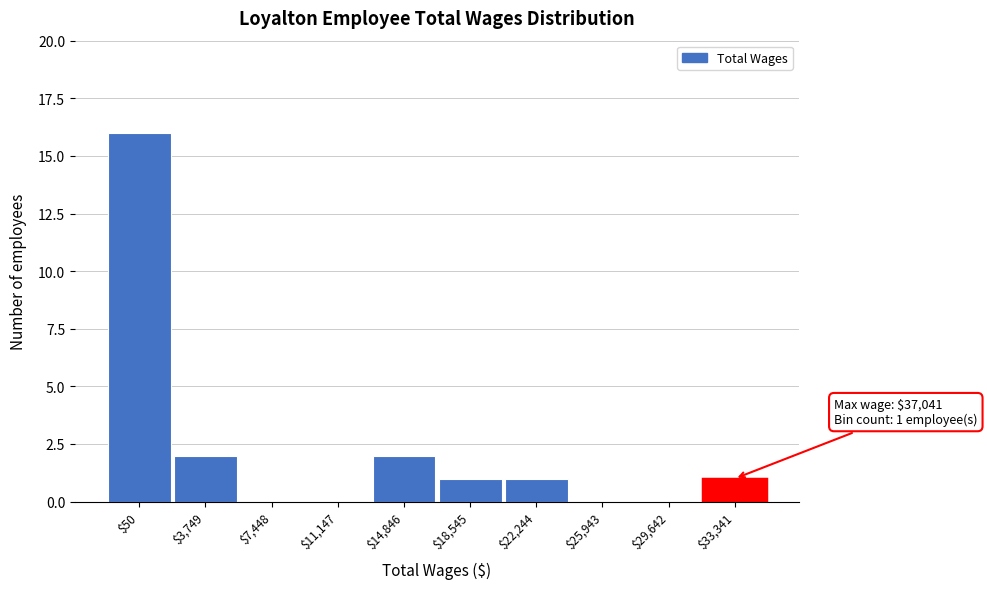

What is the maximum value shown in the chart?

16